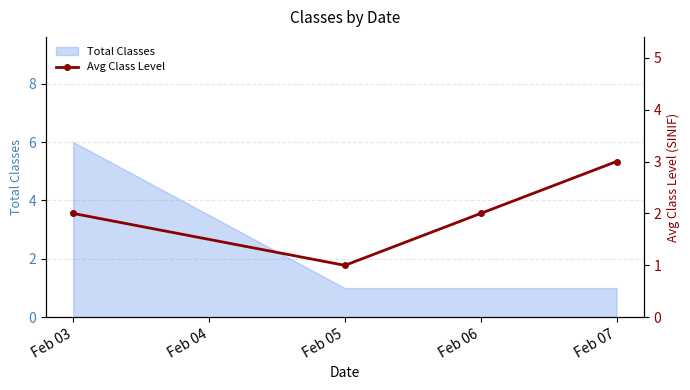

What is the maximum value for Total Classes?

6